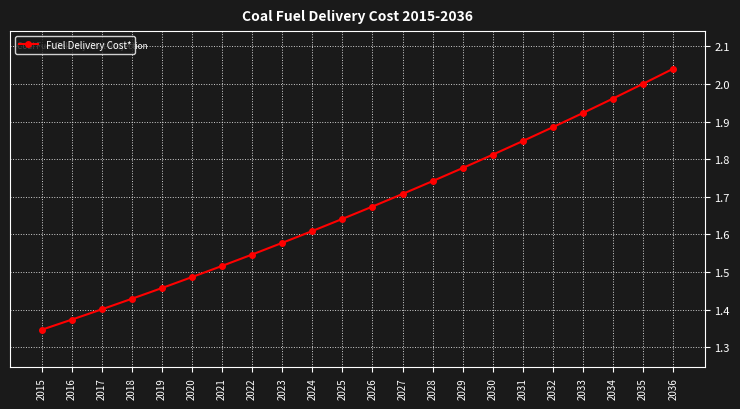

Rank the categories by value from highest to lowest.

2036, 2035, 2034, 2033, 2032, 2031, 2030, 2029, 2028, 2027, 2026, 2025, 2024, 2023, 2022, 2021, 2020, 2019, 2018, 2017, 2016, 2015